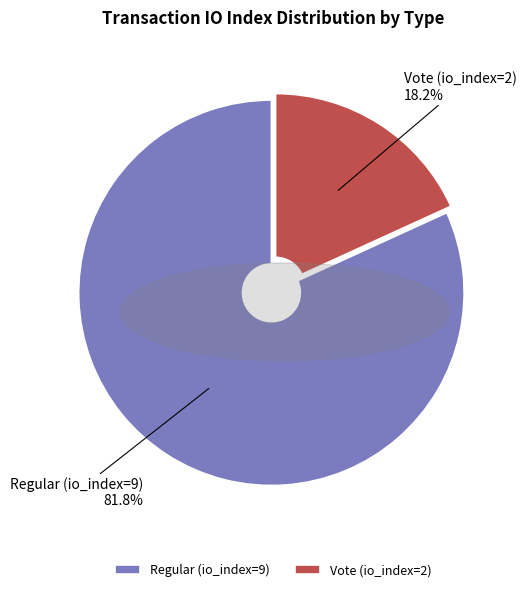

Which has a higher value, Vote (io_index=2) or Regular (io_index=9)?

Regular (io_index=9)